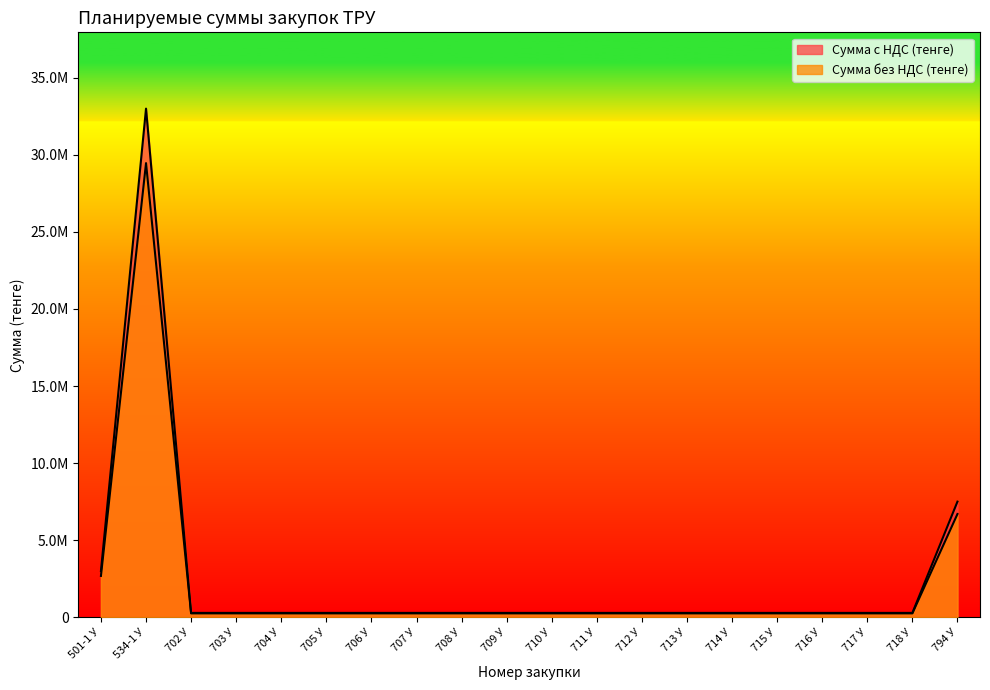

Which series has the largest total across all categories?

Сумма с НДС (тенге)